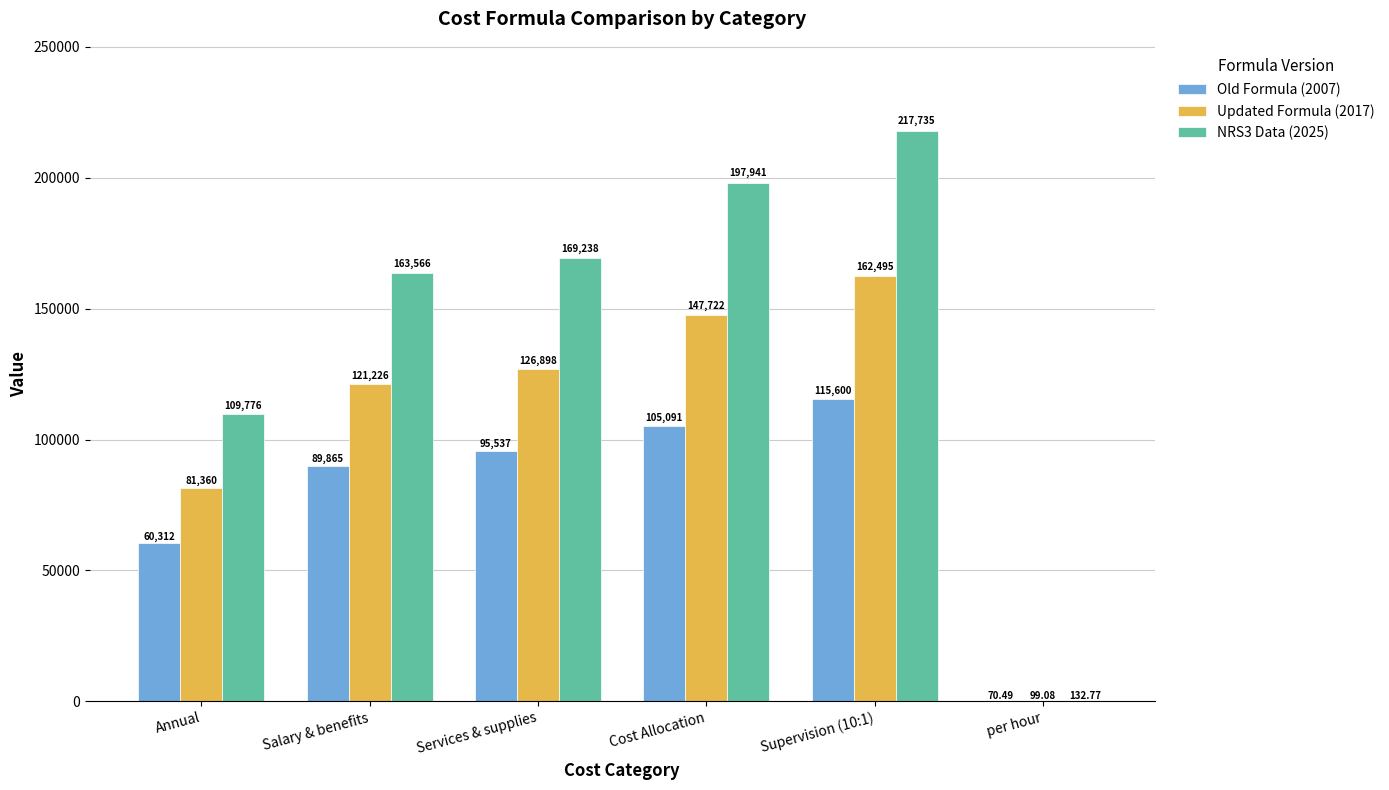

The NRS3 Data (2025) series shows 217735.2 at Supervision (10:1). True or false?

True